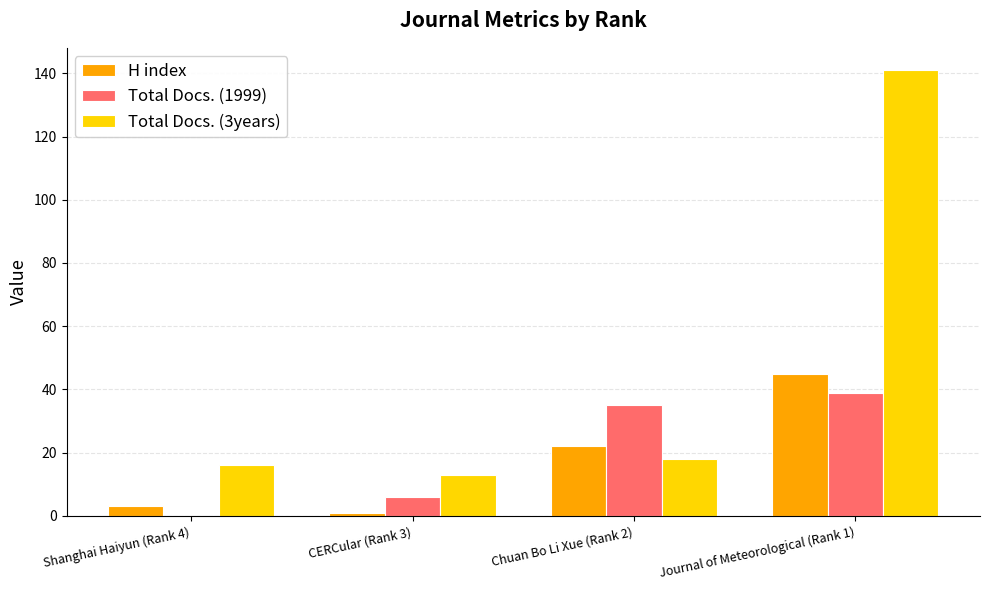

What is the greatest value displayed?

141